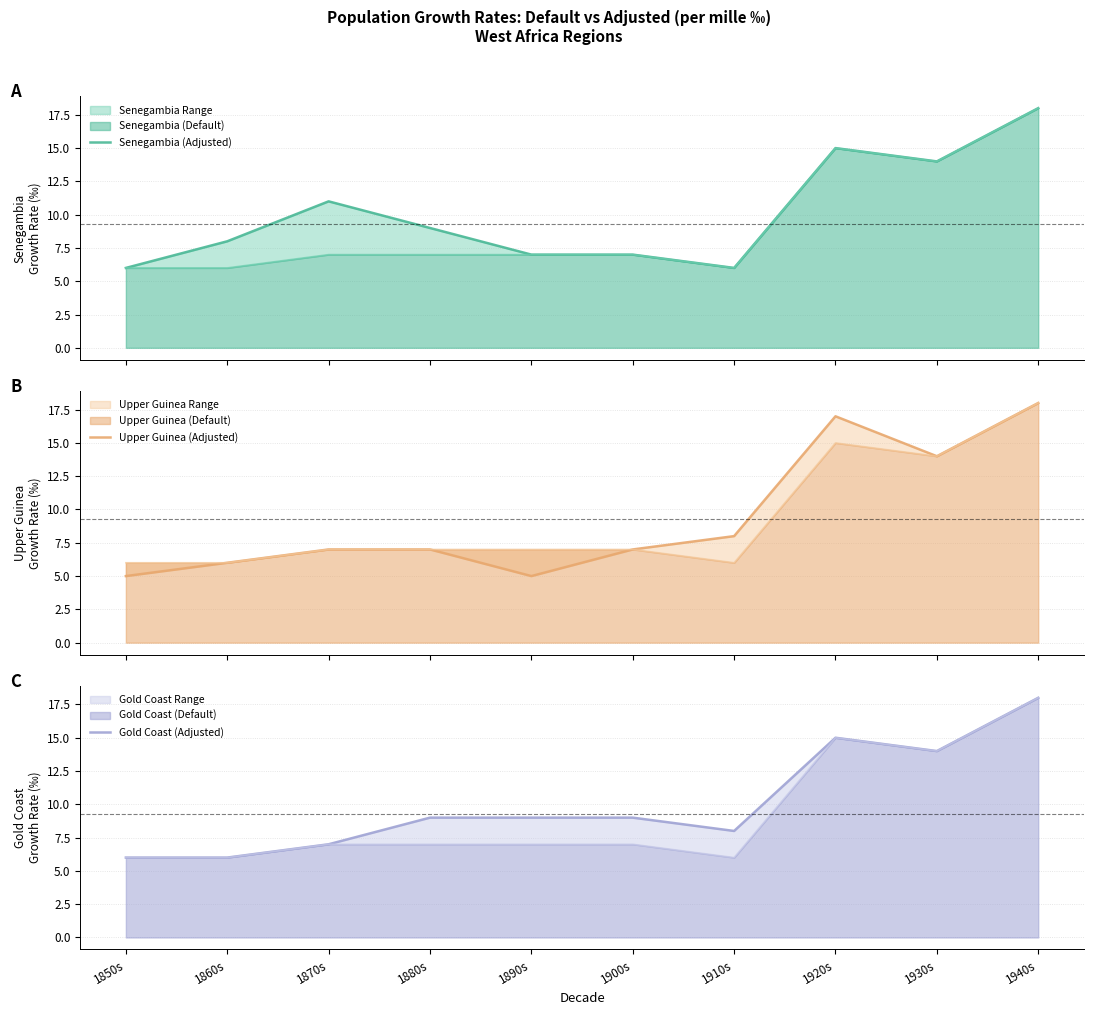

How many interior local valleys does the Upper Guinea (Adjusted) series have?

2